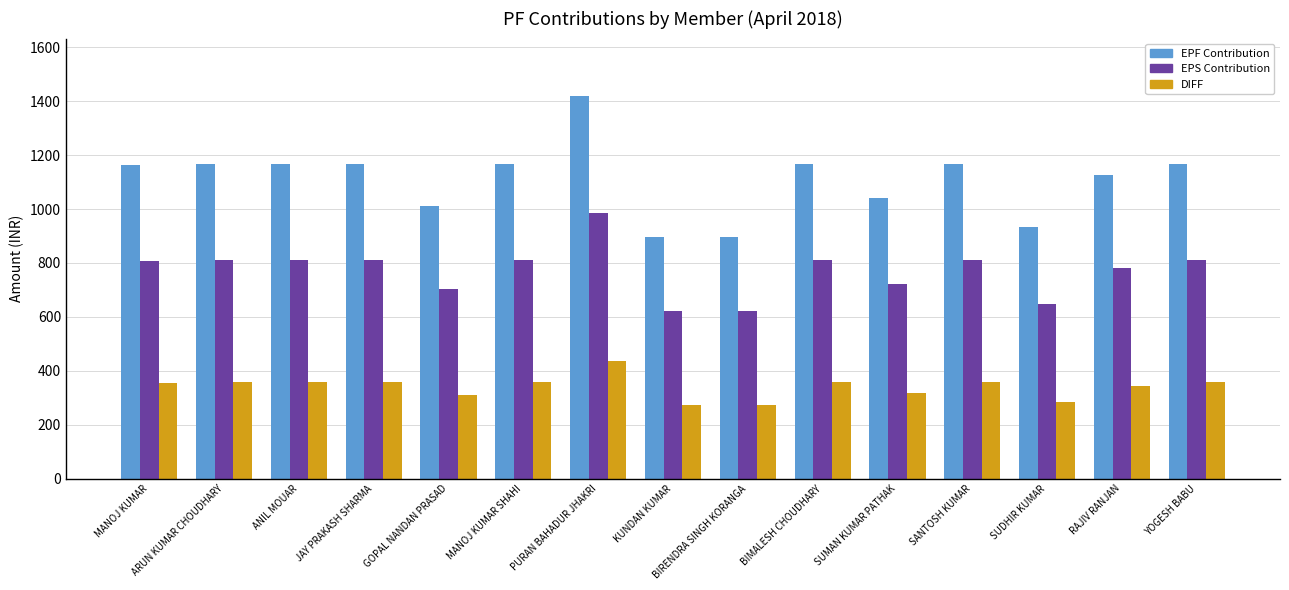

Which series changed the most between GOPAL NANDAN PRASAD and SANTOSH KUMAR?

EPF Contribution